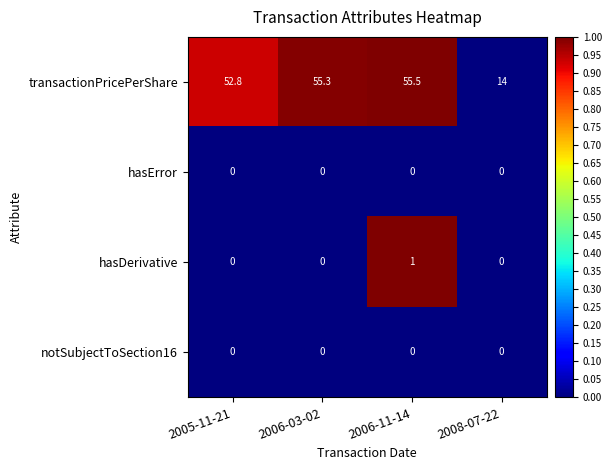

Where is transactionPricePerShare nearest to the value 34?

2005-11-21